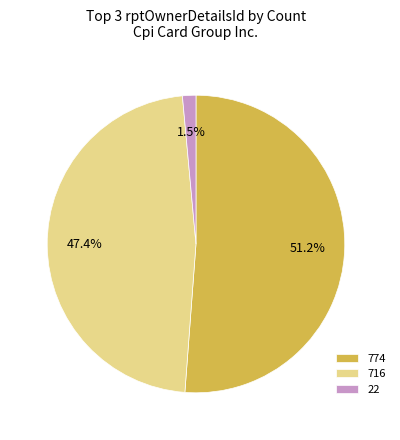

What is the total percentage of 716 and 774?

98.5%